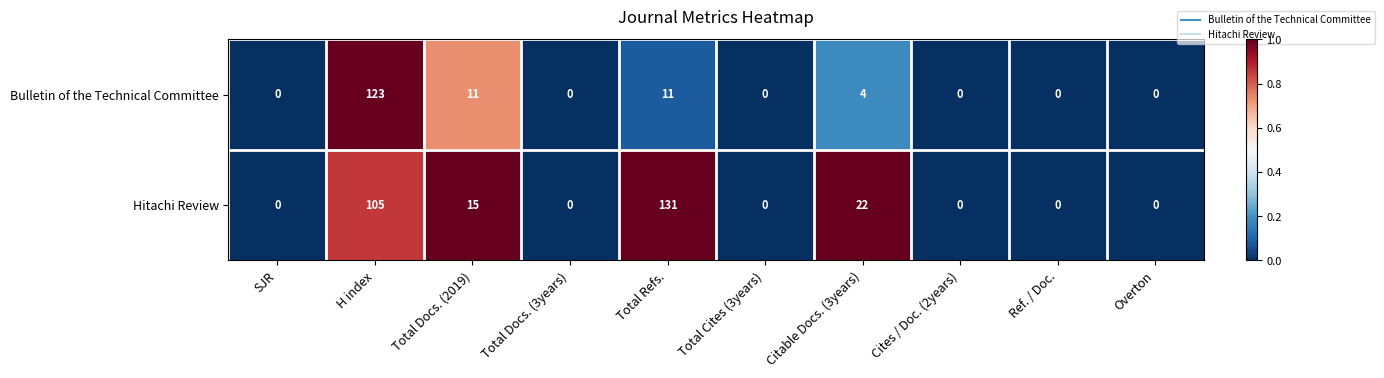

How many data points does each series have?

10